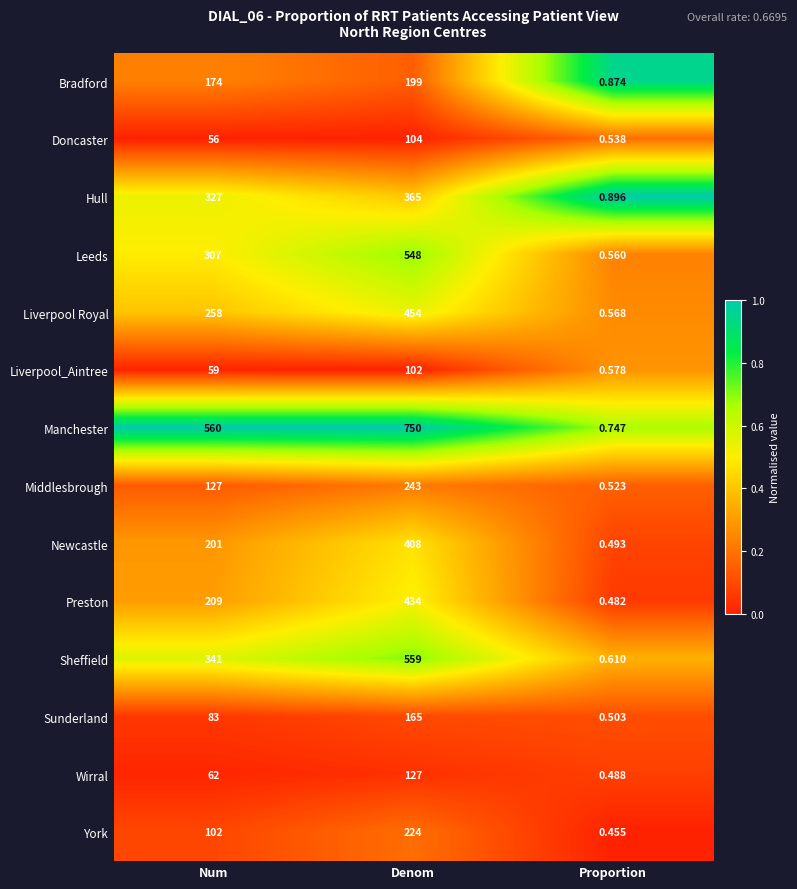

At which label is Liverpool_Aintree closest to 51?

Num